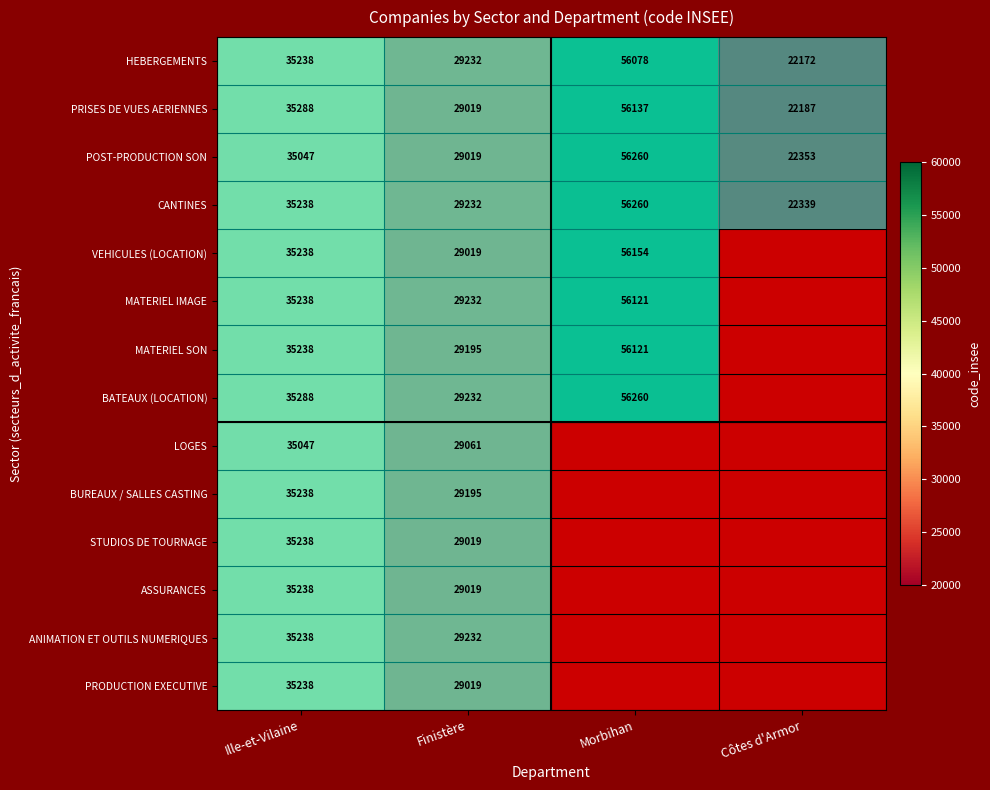

What is the total value across all series at Finistère?

407725